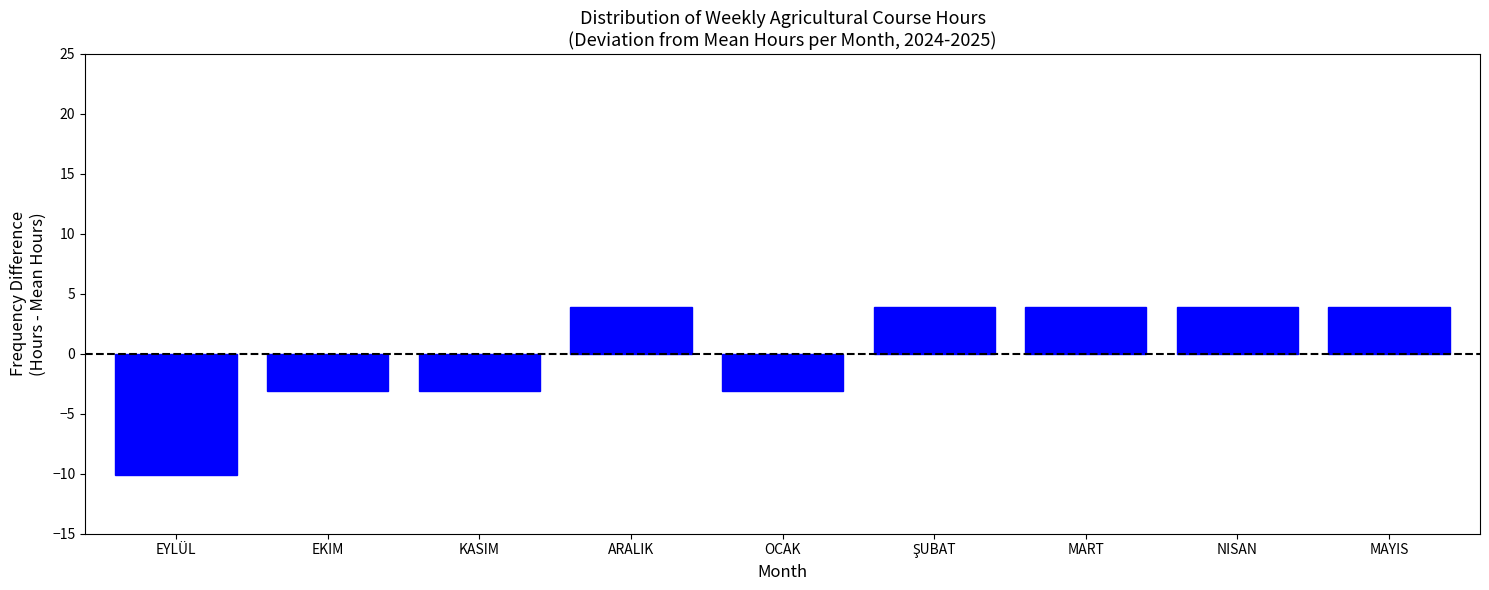

What is the smallest value displayed?

-10.1